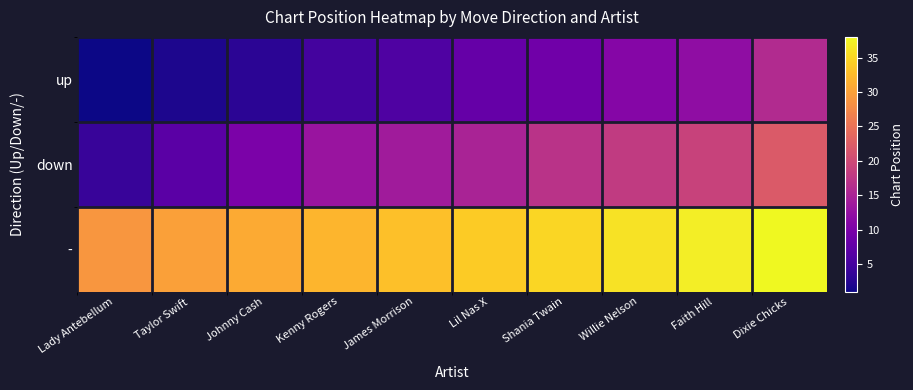

Which category has the lowest value across all series?

Lady Antebellum